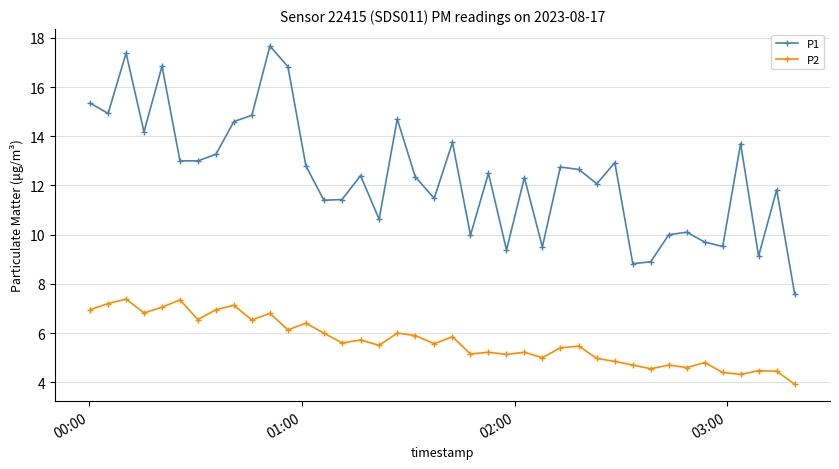

Which series has the largest range (max minus min)?

P1